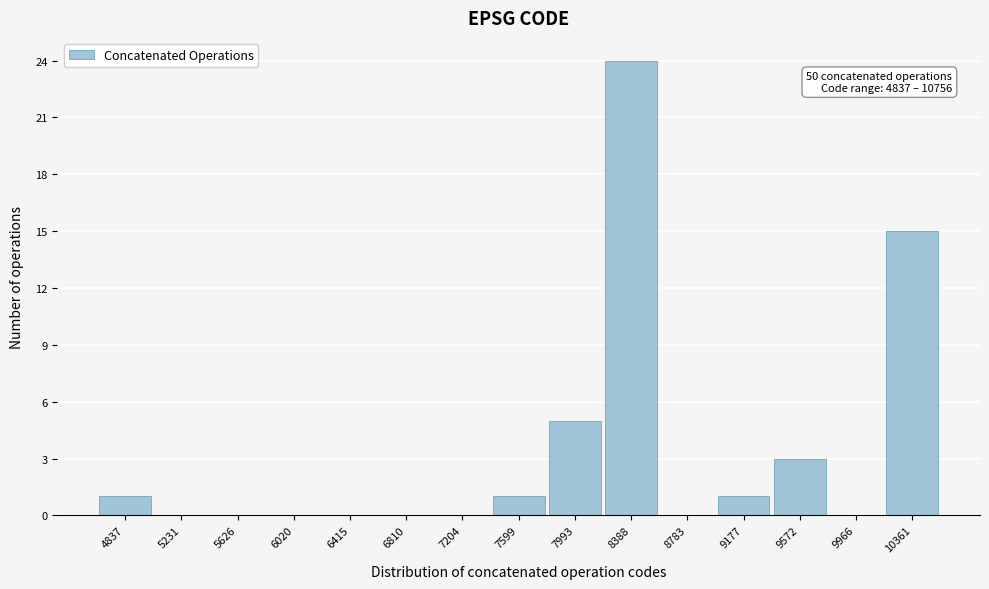

Reading left to right, extract all data points from this chart.

4837=1	5231=0	5626=0	6020=0	6415=0	6810=0	7204=0	7599=1	7993=5	8388=24	8783=0	9177=1	9572=3	9966=0	10361=15